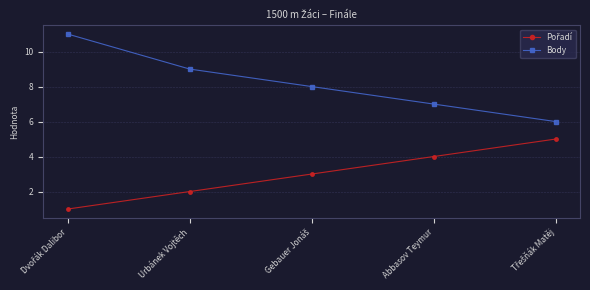

Which series has the largest total across all categories?

Body